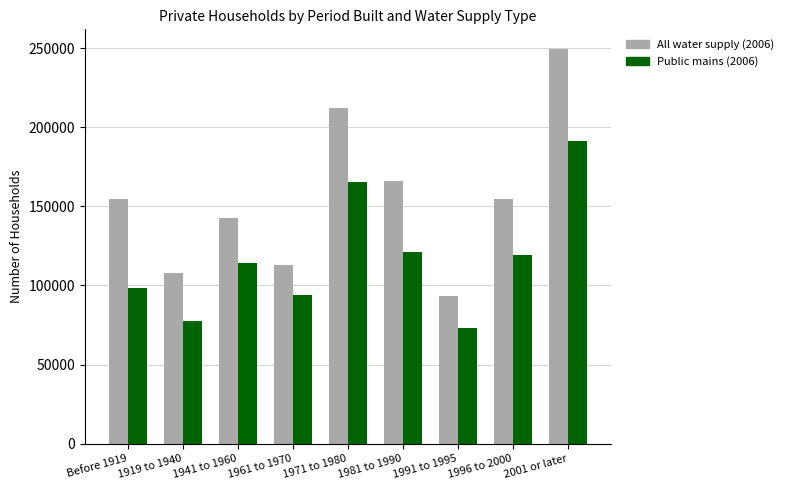

What is the total value across all series at Before 1919?

252889